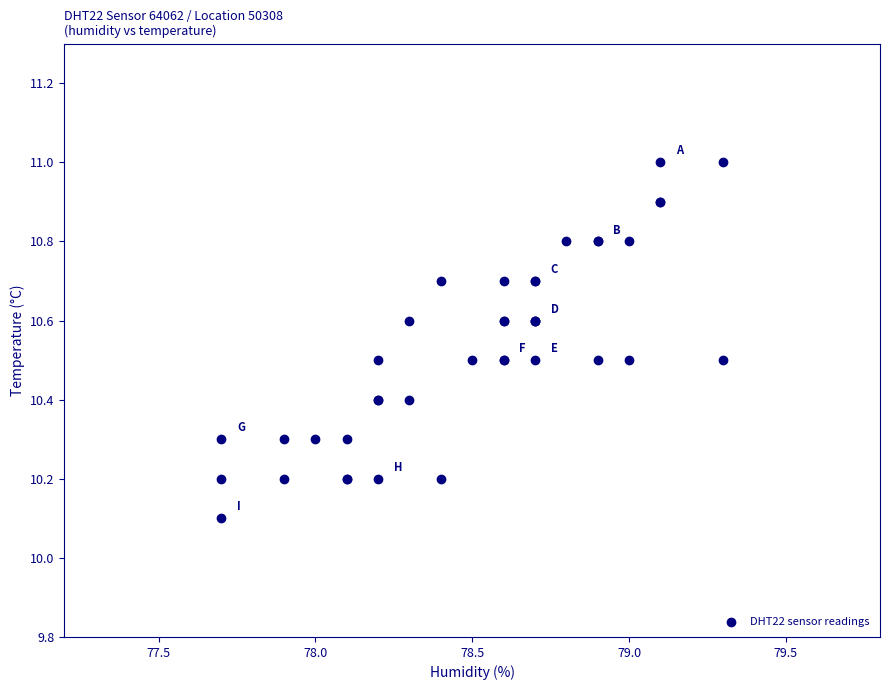

What Y value in the scatter plot is closest to 10?

10.1